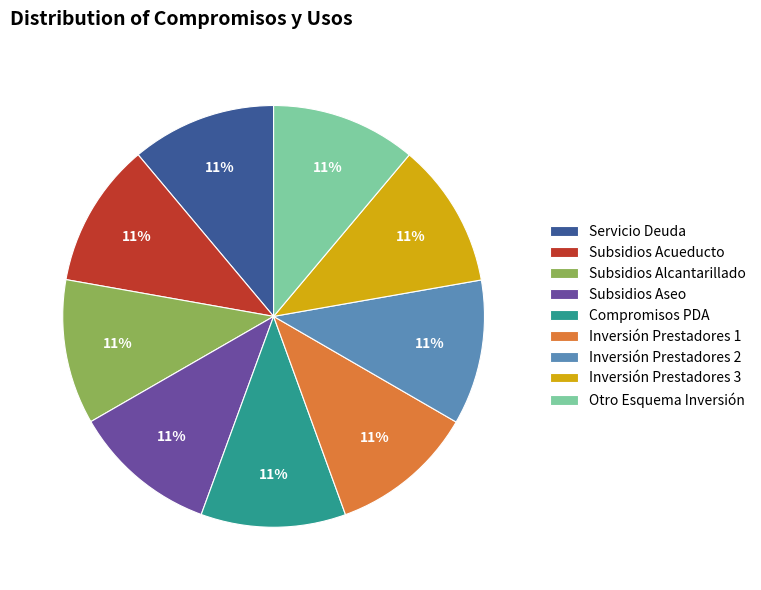

To the nearest percent, what is the combined percentage of Inversión Prestadores 2 and Compromisos PDA?

22%